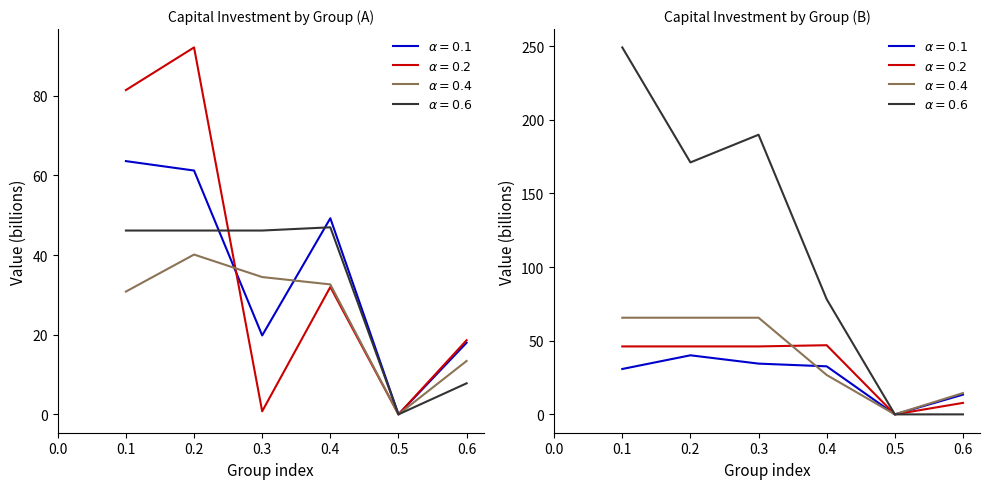

True or false: series 2 and series 4 cross at least once.

False